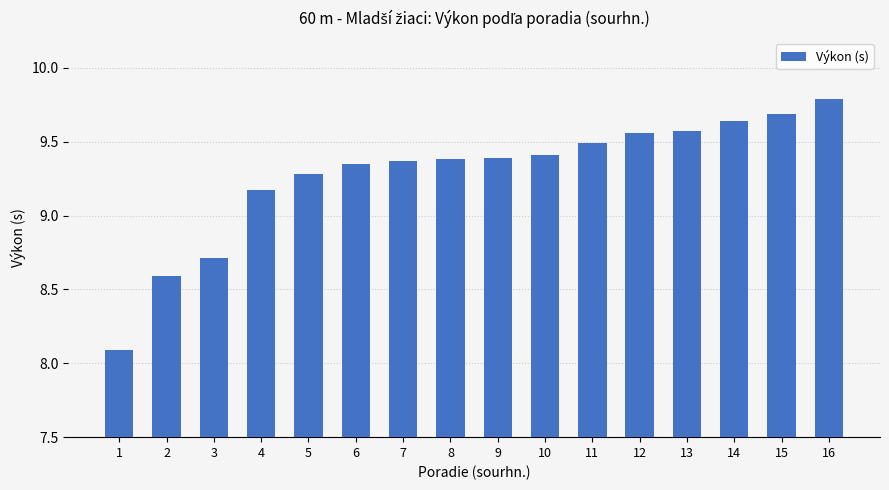

Count the values in the range 9 to 10.

13